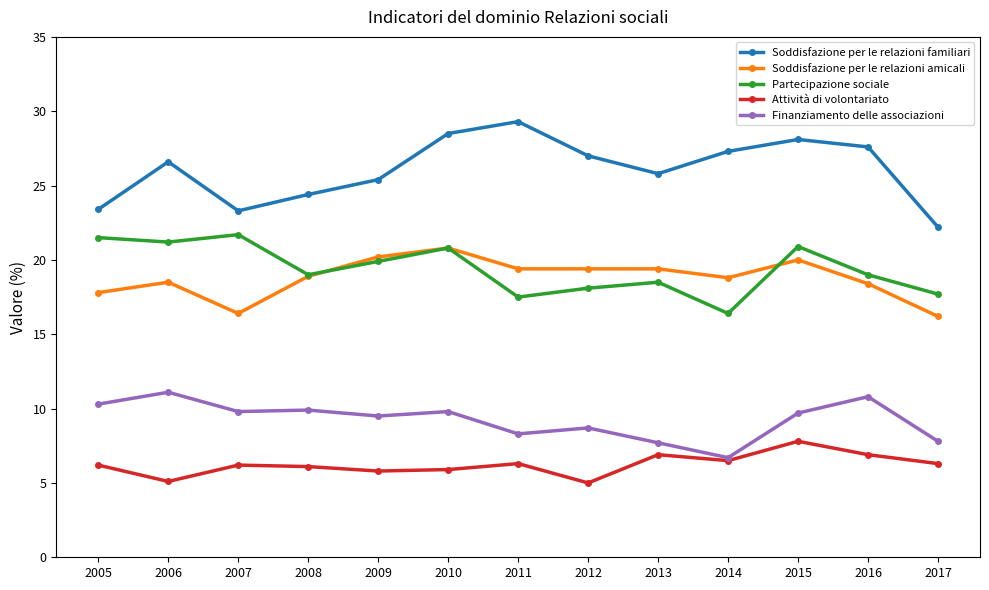

Which series has the widest spread of values?

Soddisfazione per le relazioni familiari